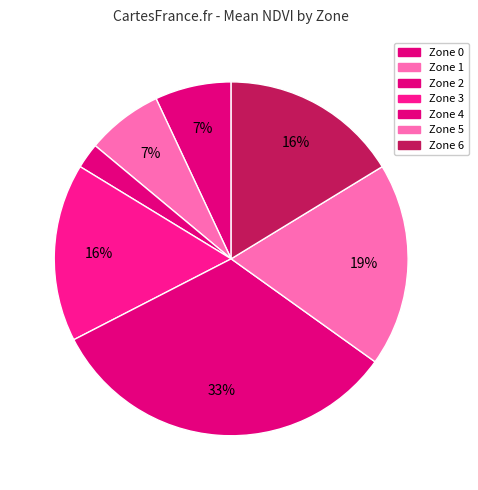

To the nearest percent, what percentage of the pie is Zone 4?

33%